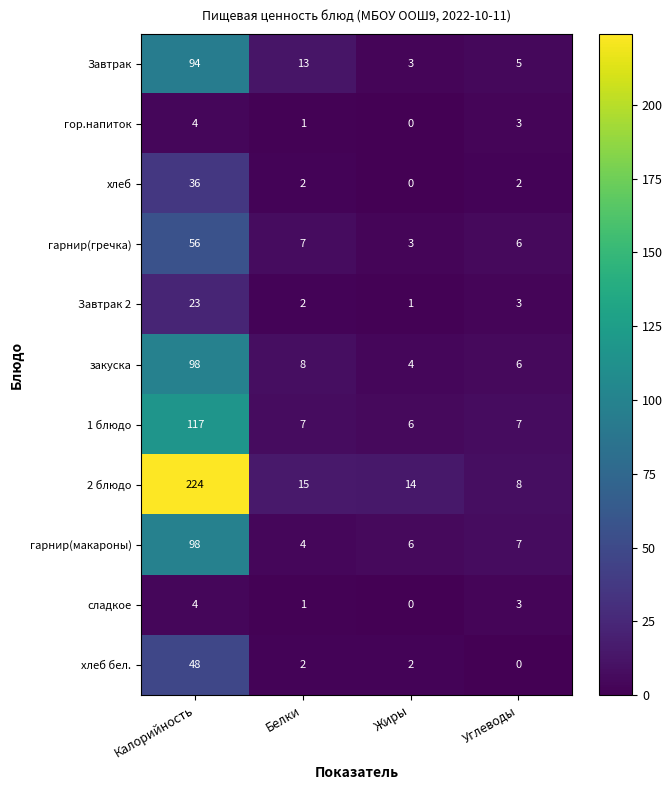

Is it true that гор.напиток equals 4 at Углеводы?

False